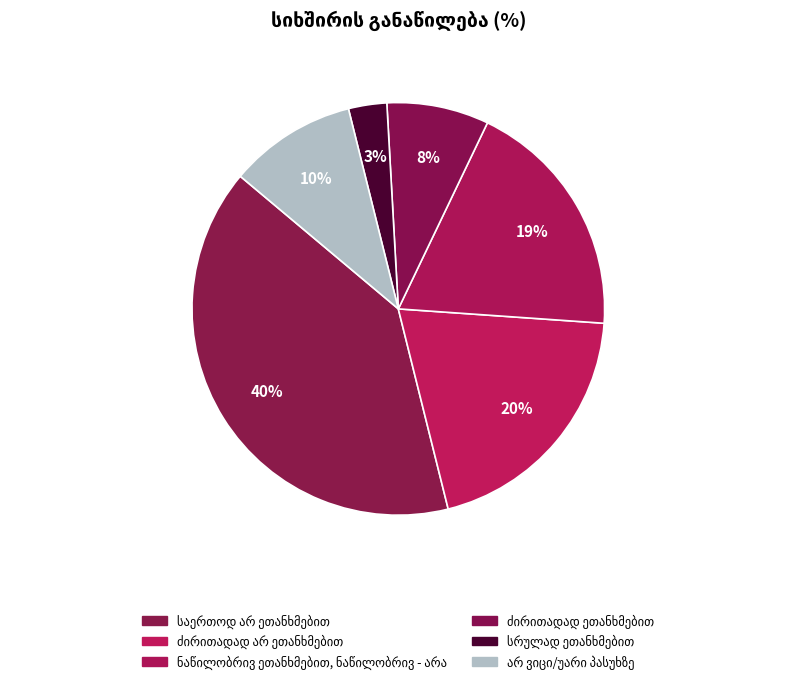

How many slices are in this pie chart?

6